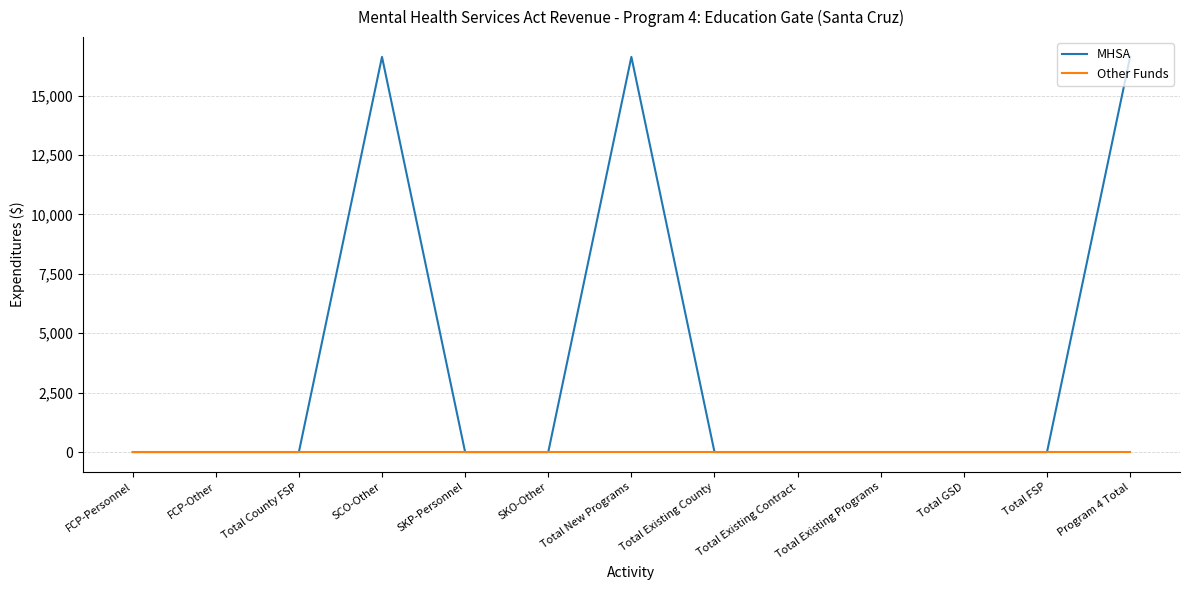

What value does the MHSA series have at Program 4 Total?

16629.8